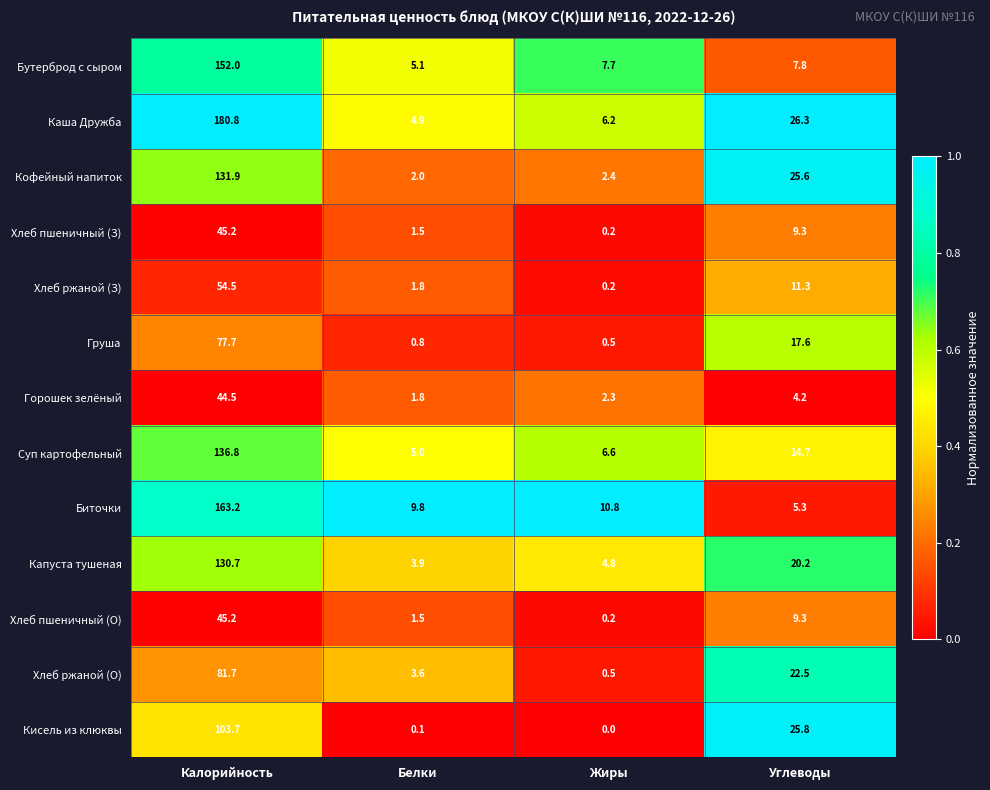

Which category has the highest value in the Горошек зелёный series?

Калорийность